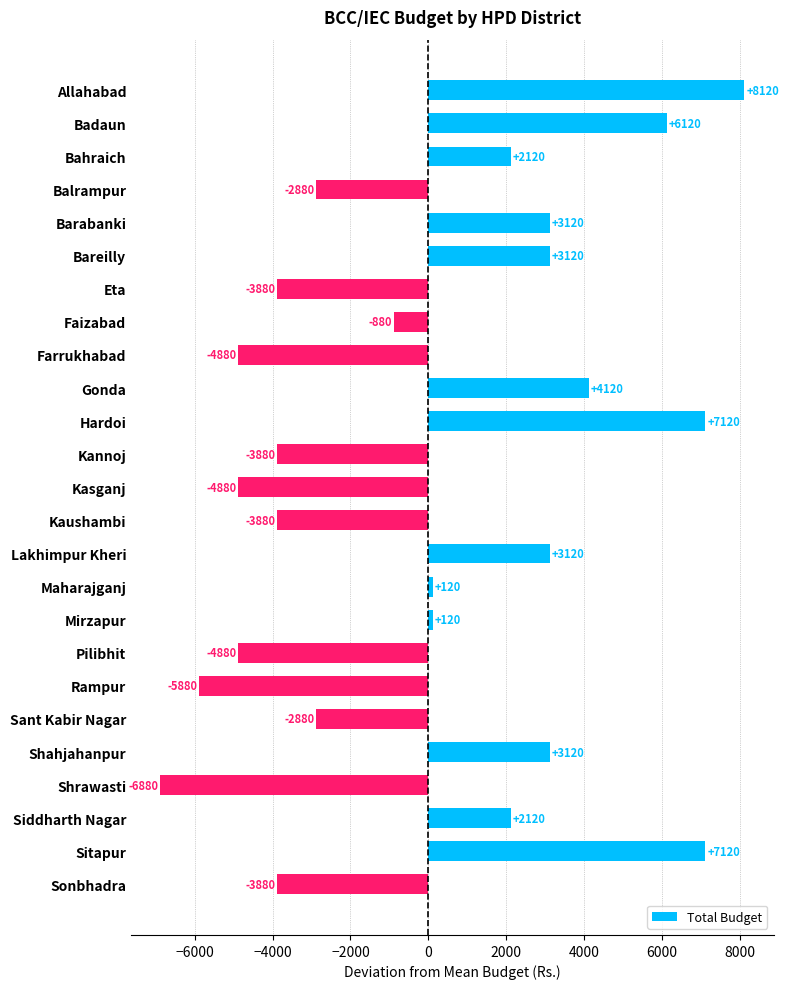

The value at Kaushambi is -3880. True or false?

True